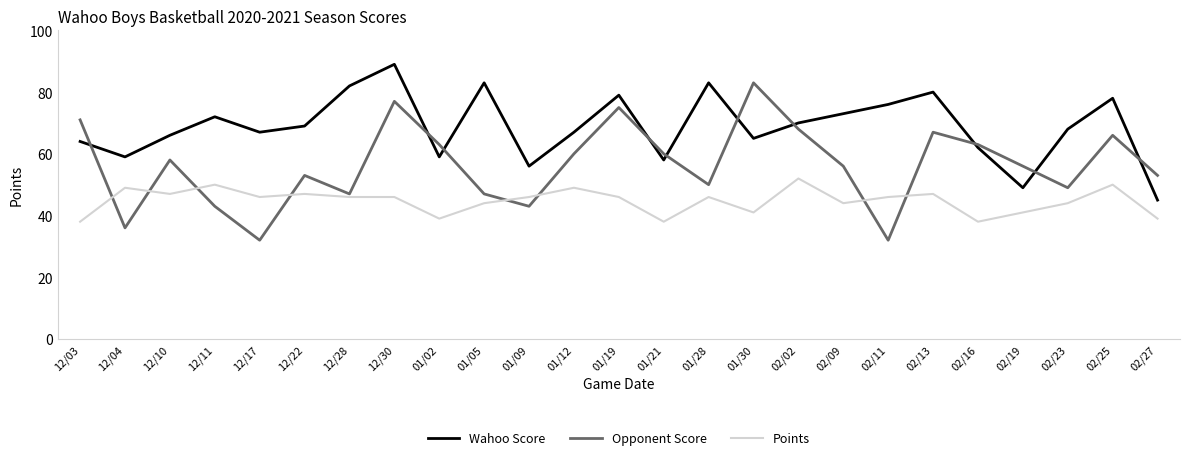

Where is the first local maximum for Wahoo Score?

12/11